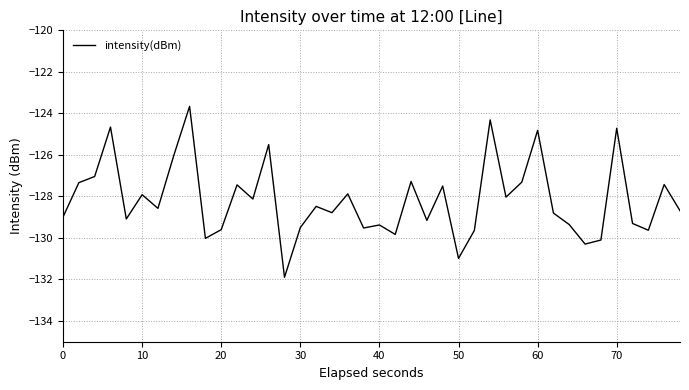

What is the greatest value displayed?

-123.7